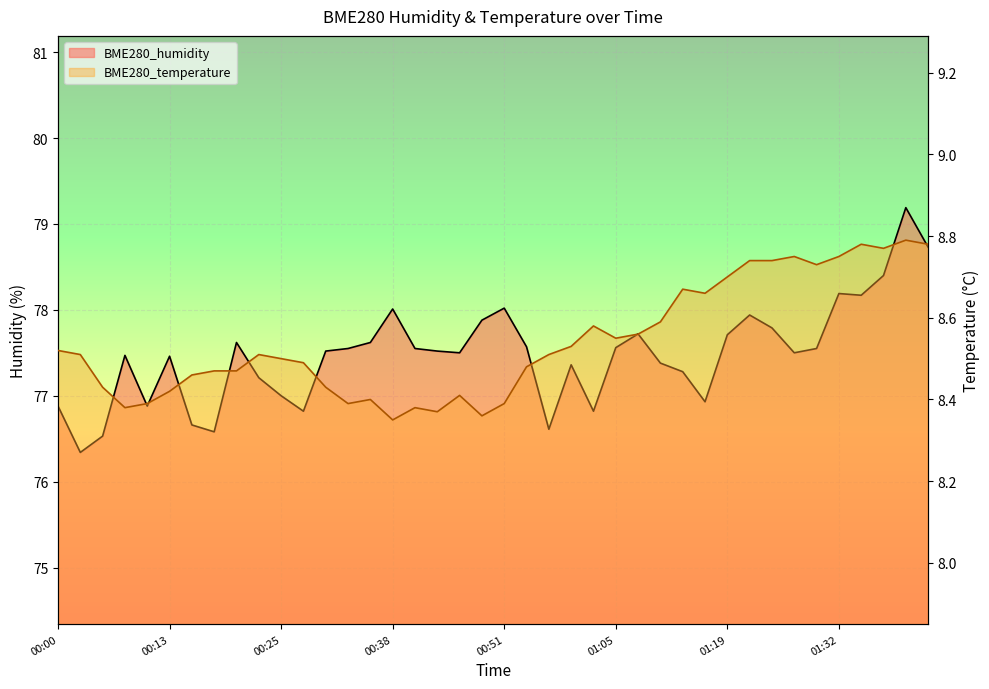

List the series in order of their overall mean, lowest first.

BME280_temperature, BME280_humidity